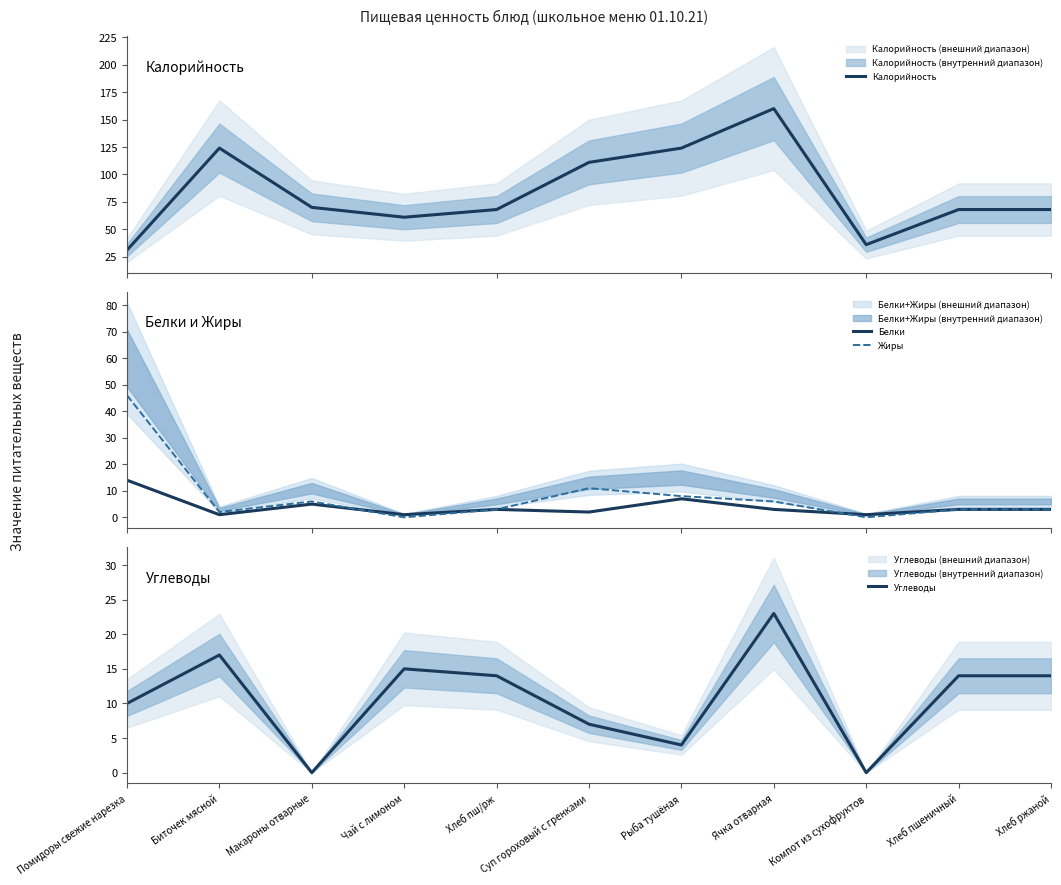

At which label does Белки reach its minimum?

Биточек мясной